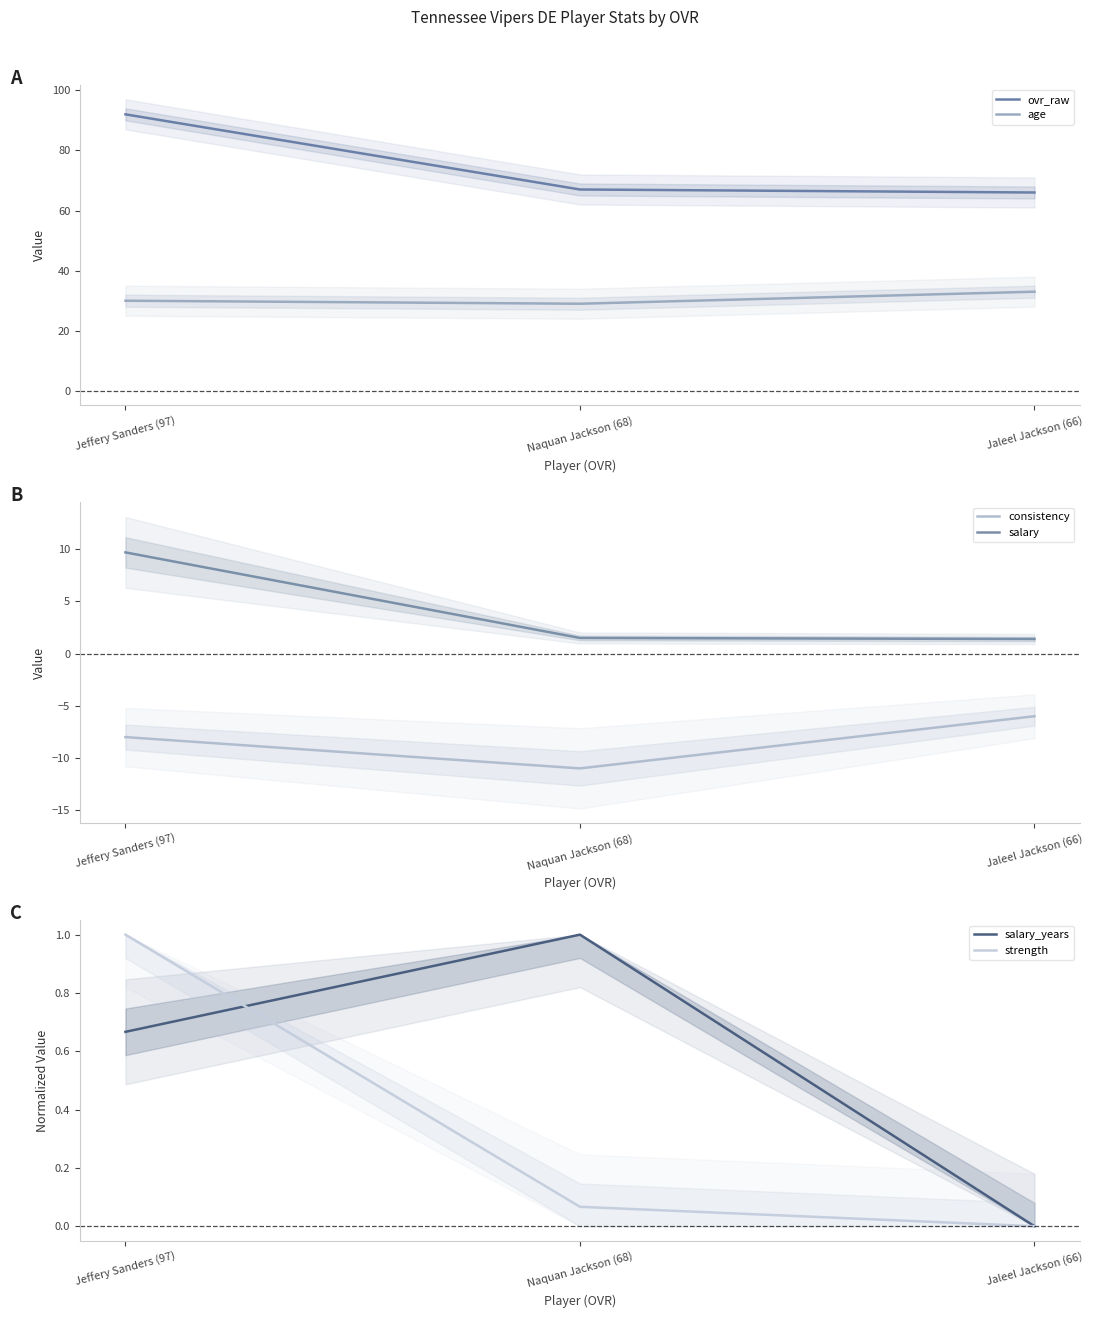

Where does the age series first go above 30?

Jaleel Jackson (66)